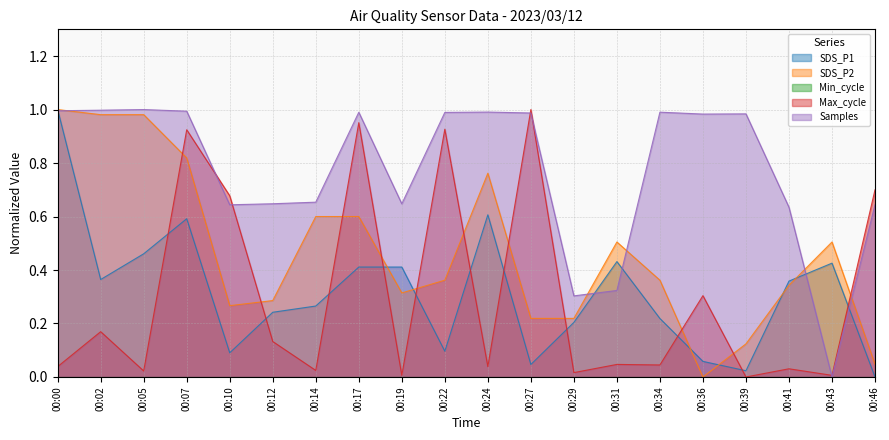

Reading left to right, what are all the values shown in this chart?

SDS_P1: 1.0	0.4	0.5	0.6	0.1	0.2	0.3	0.4	0.4	0.1	0.6	0.0	0.2	0.4	0.2	0.1	0.0	0.4	0.4	0.0
SDS_P2: 1.0	1.0	1.0	0.8	0.3	0.3	0.6	0.6	0.3	0.4	0.8	0.2	0.2	0.5	0.4	0.0	0.1	0.3	0.5	0.0
Max_cycle: 0.0	0.2	0.0	0.9	0.7	0.1	0.0	1.0	0.0	0.9	0.0	1.0	0.0	0.0	0.0	0.3	0.0	0.0	0.0	0.7
Samples: 1.0	1.0	1.0	1.0	0.6	0.6	0.7	1.0	0.6	1.0	1.0	1.0	0.3	0.3	1.0	1.0	1.0	0.6	0.0	0.6